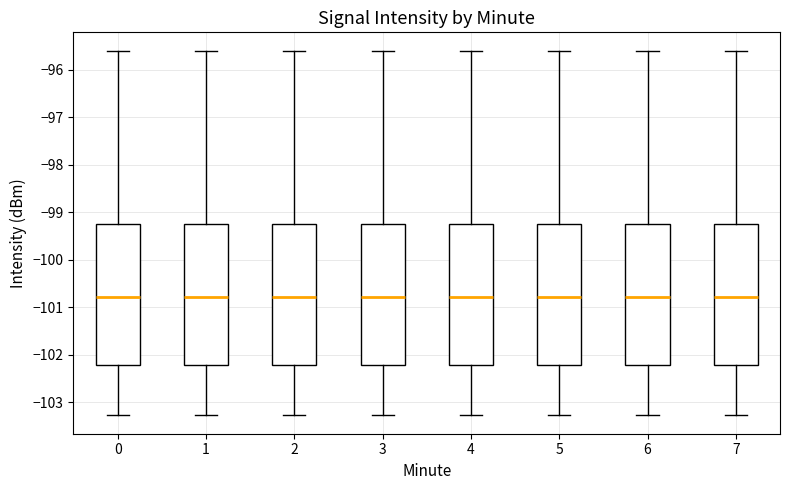

Reading left to right, transcribe this box plot: for each box, give where its median line is, the range the box spans, and where its two whiskers end, as read against the y-axis. The values are not printed on the chart, so give them approximately, as read against the axis.

0: median -100.8, box -102.2 to -99.2, whiskers -103.3 to -95.6
1: median -100.8, box -102.2 to -99.2, whiskers -103.3 to -95.6
2: median -100.8, box -102.2 to -99.2, whiskers -103.3 to -95.6
3: median -100.8, box -102.2 to -99.2, whiskers -103.3 to -95.6
4: median -100.8, box -102.2 to -99.2, whiskers -103.3 to -95.6
5: median -100.8, box -102.2 to -99.2, whiskers -103.3 to -95.6
6: median -100.8, box -102.2 to -99.2, whiskers -103.3 to -95.6
7: median -100.8, box -102.2 to -99.2, whiskers -103.3 to -95.6